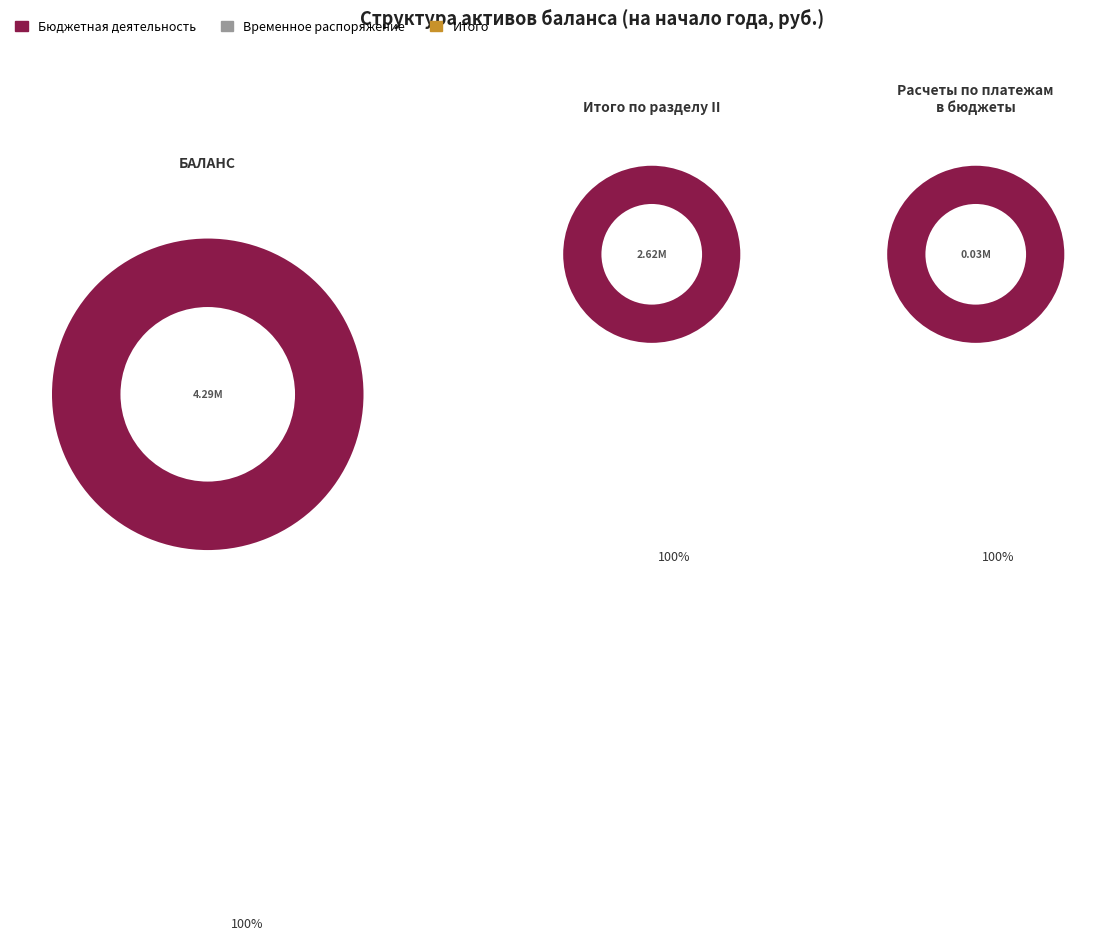

Count the number of slices in the pie.

3